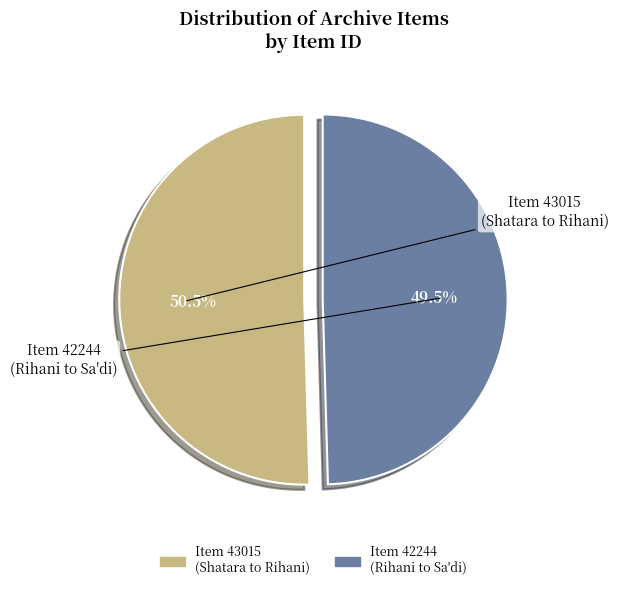

Does any single category account for the majority?

Yes